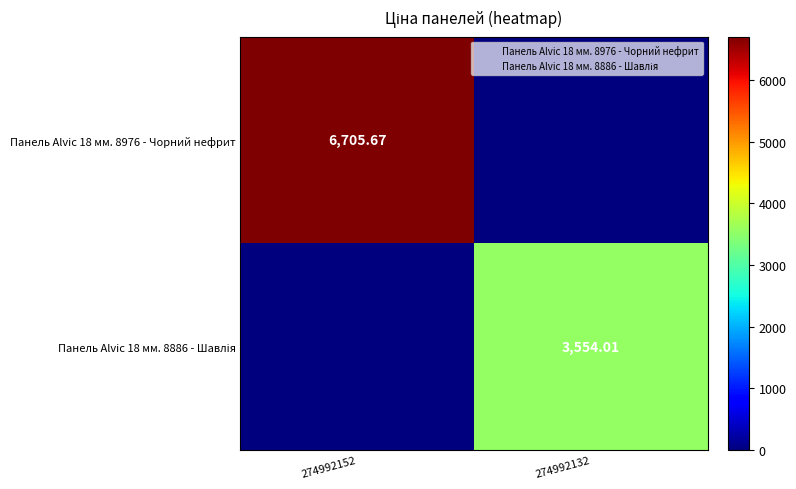

What is the sum of the Панель Alvic 18 мм. 8886 - Шавлія values at 274992132 and 274992152?

3554.0